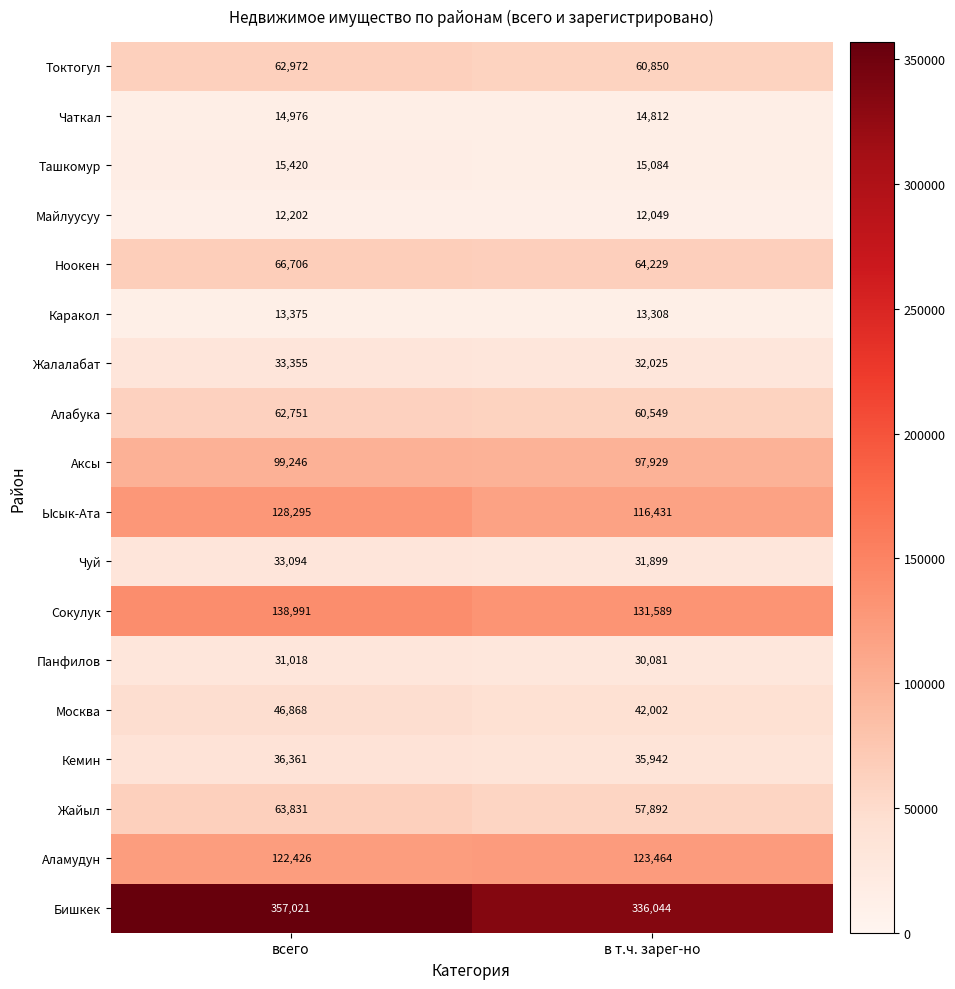

Which series has the widest spread of values?

Бишкек